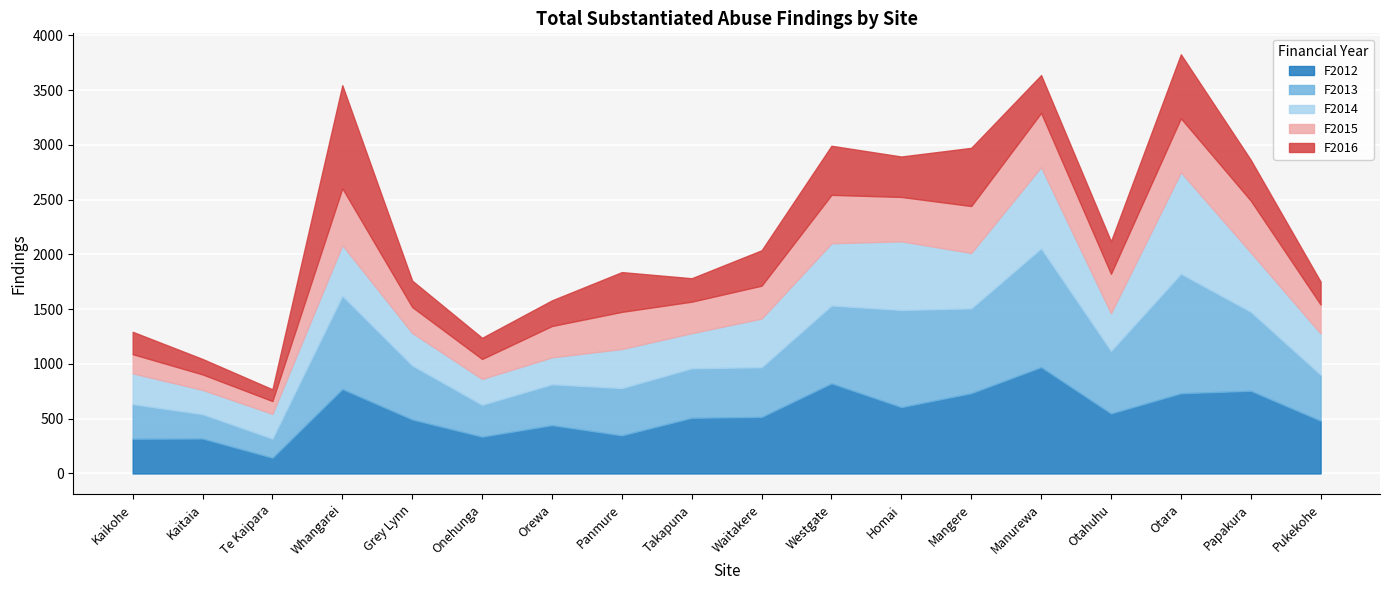

The value of F2012 at Orewa is 441. True or false?

True